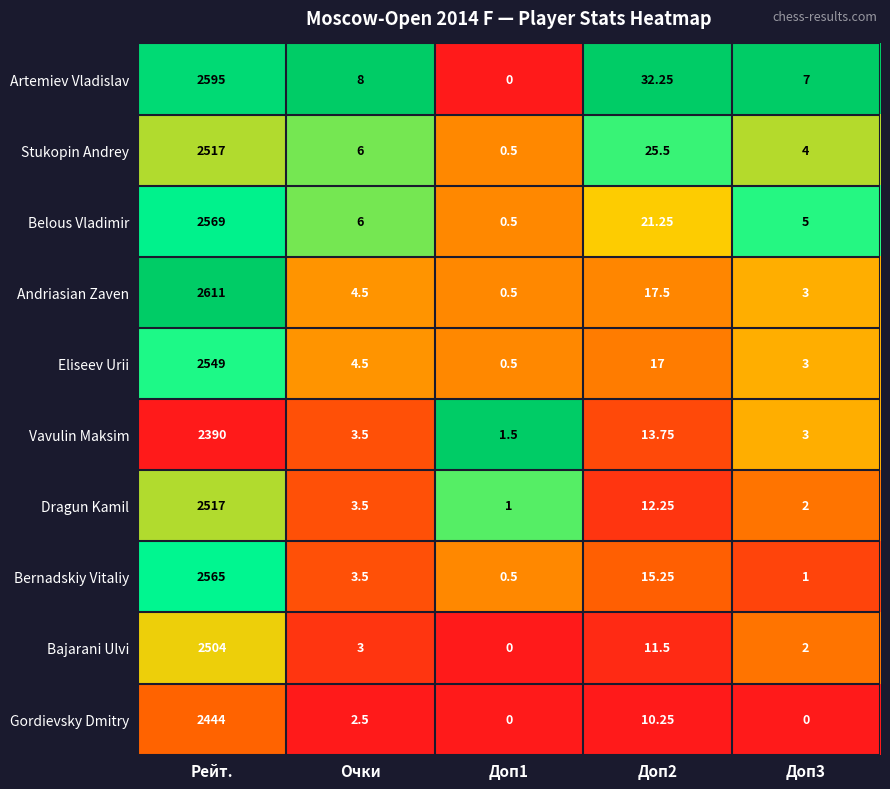

Between Рейт. and Доп3, which series saw the biggest shift?

Andriasian Zaven